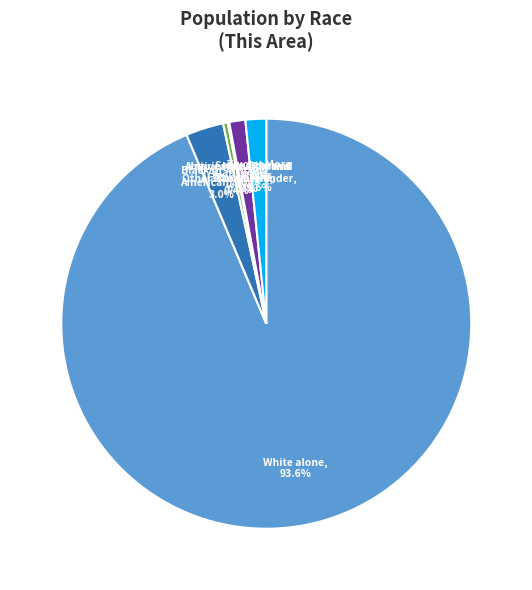

To the nearest percent, what is the difference between the largest and smallest slice percentages?

94%